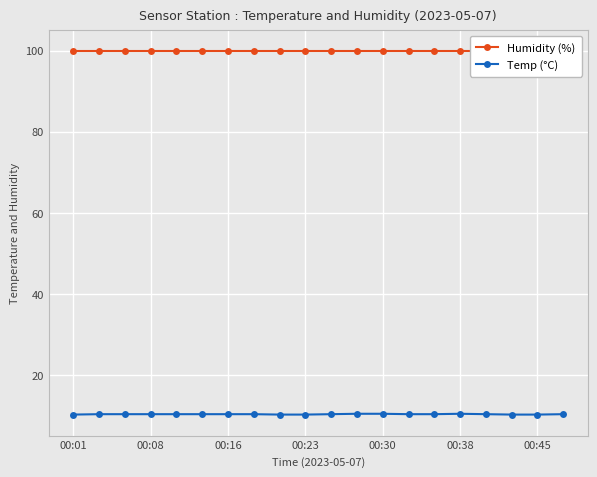

What is the highest value of the Temp (°C) series?

10.4